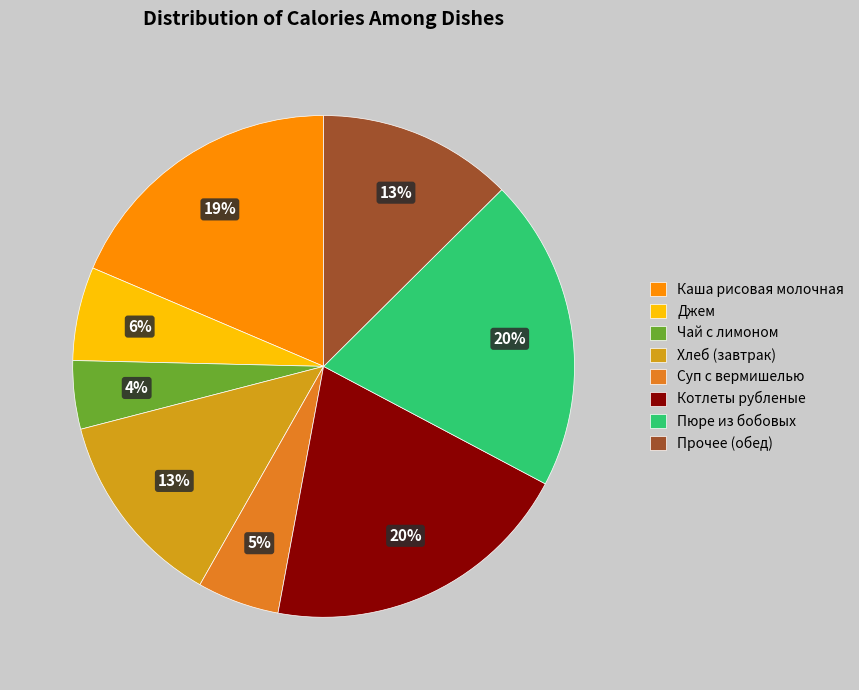

The Джем slice represents 1% of the pie. True or false?

False